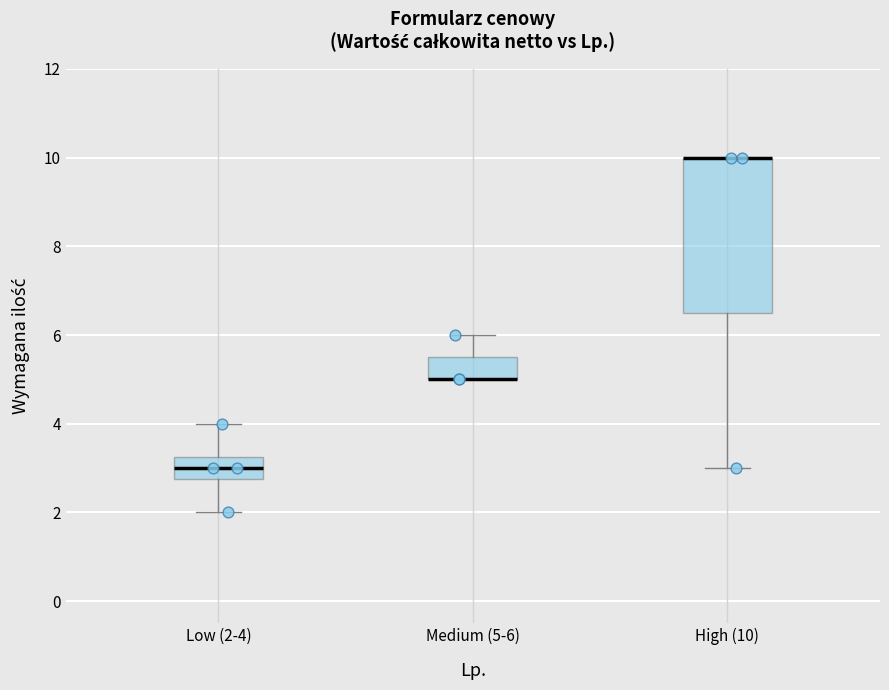

Reading left to right, transcribe this box plot: for each box, give where its median line is, the range the box spans, and where its two whiskers end, as read against the y-axis. The values are not printed on the chart, so give them approximately, as read against the axis.

Low (2-4): median 3.0, box 2.8 to 3.2, whiskers 2.0 to 4.0
Medium (5-6): median 5.0 (drawn on the box's lower edge), box 5.0 to 5.6, whiskers 5.0 to 6.0
High (10): median 10.0 (drawn on the box's upper edge), box 6.6 to 10.0, whiskers 3.0 to 10.0